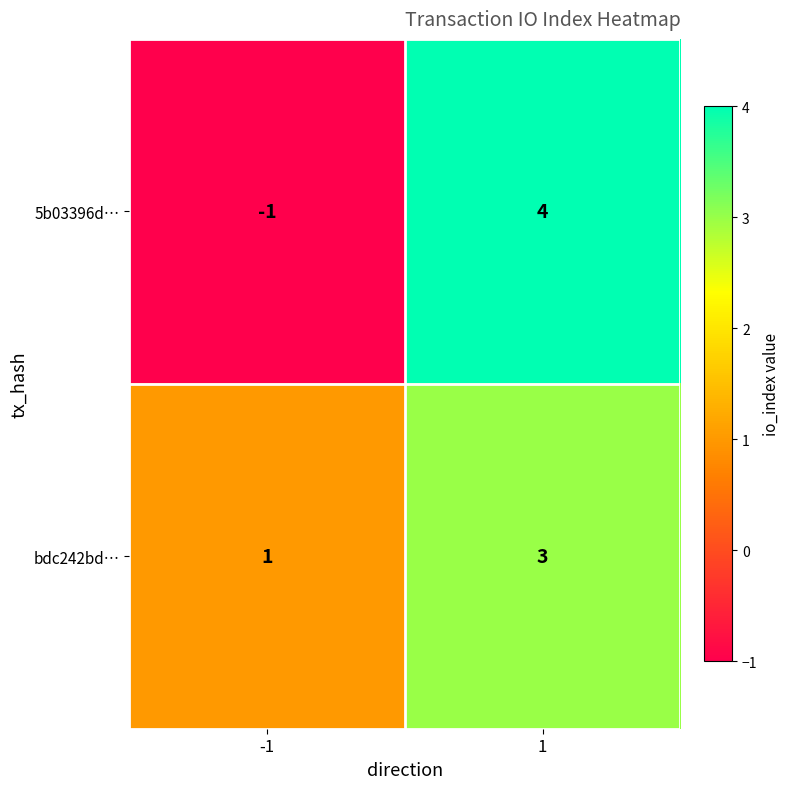

What is the maximum value shown in the chart?

4